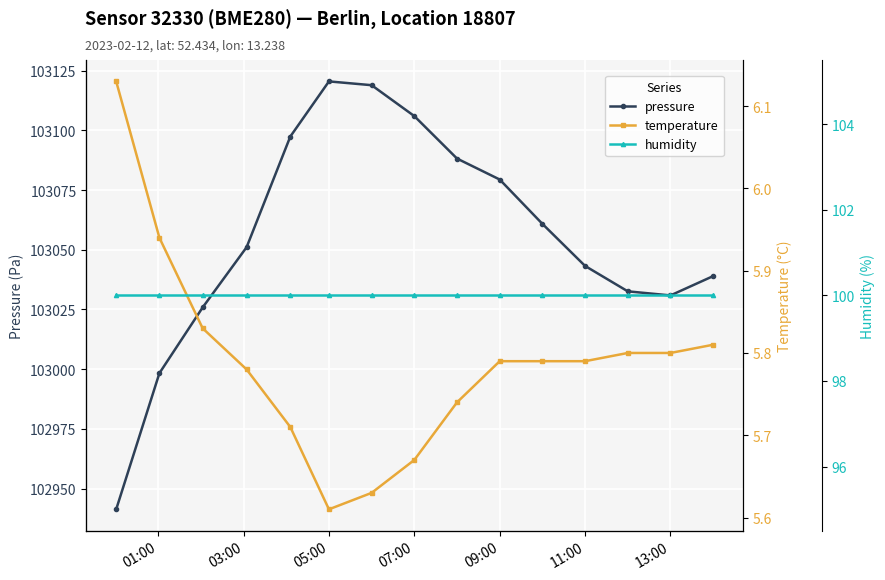

What is the maximum value for pressure?

103120.5